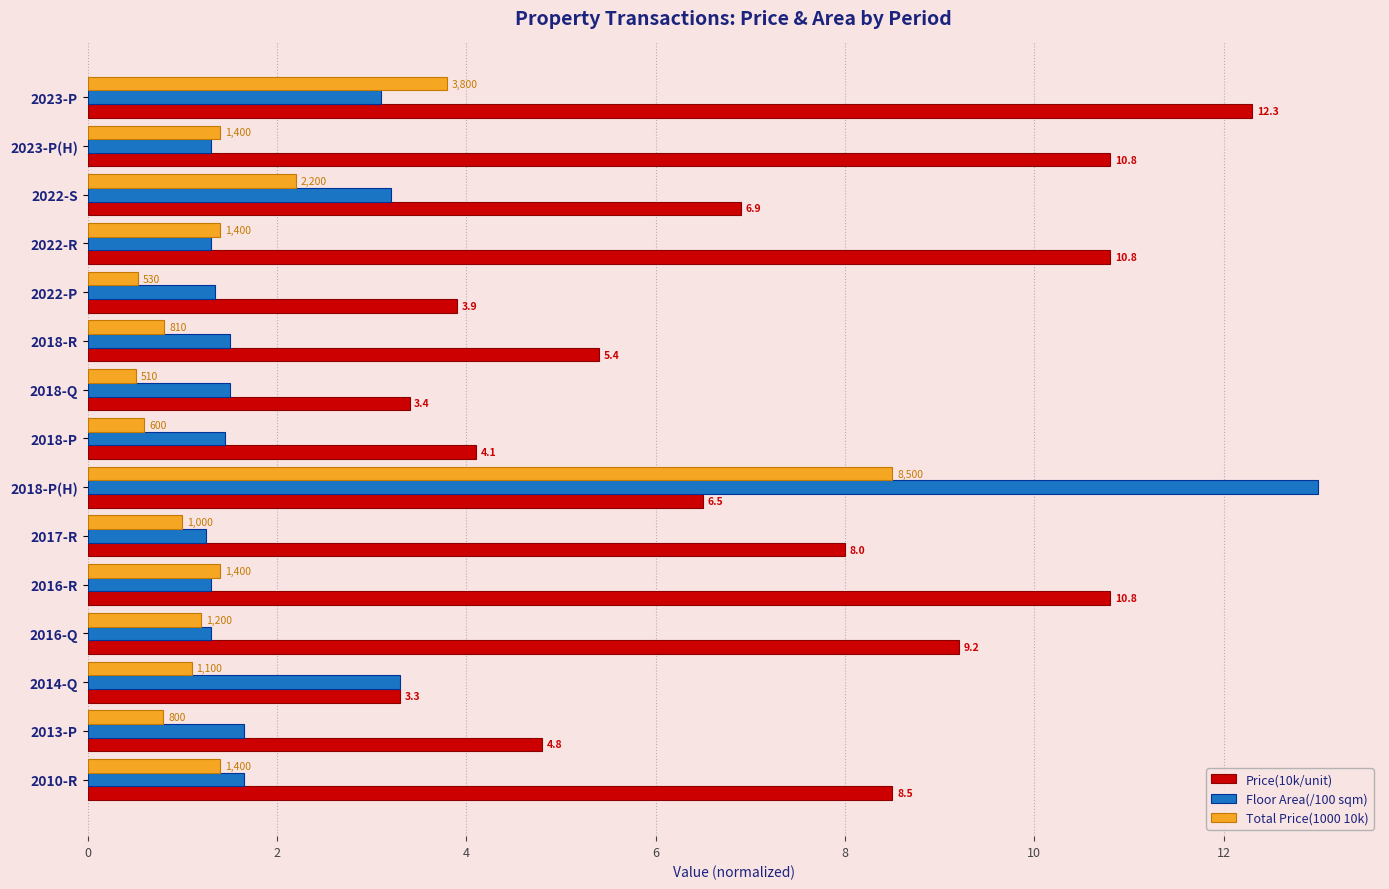

Which series has the widest spread of values?

Floor Area(/100 sqm)